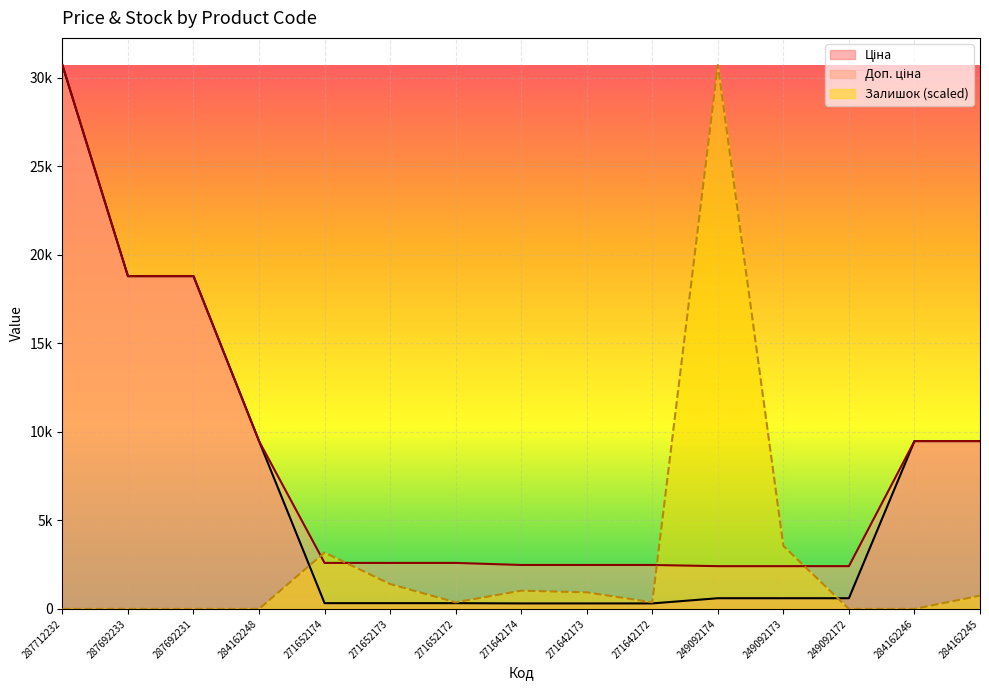

True or false: Доп. ціна has a value of 3195.5 at 249092174.

False